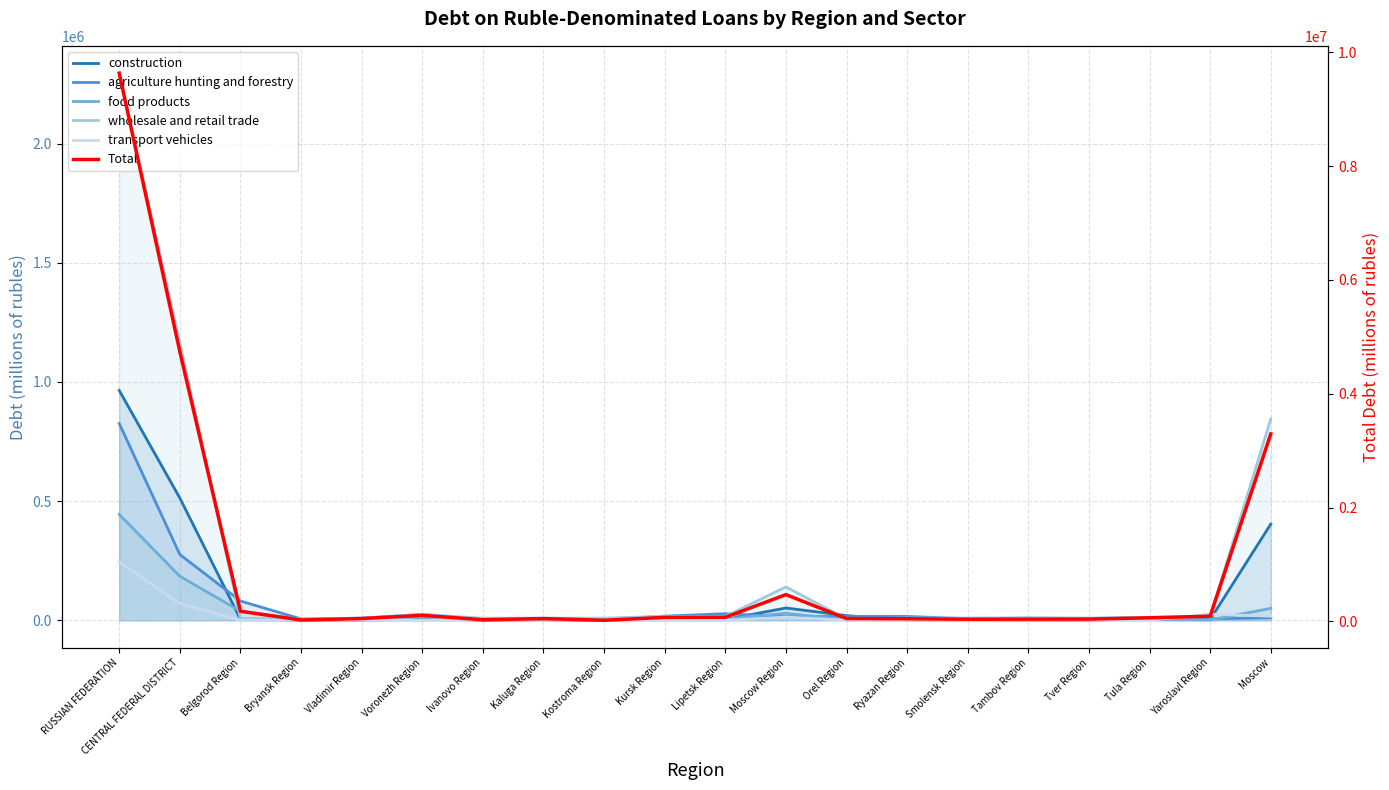

Between which two adjacent categories do construction and food products first intersect?

CENTRAL FEDERAL DISTRICT and Belgorod Region